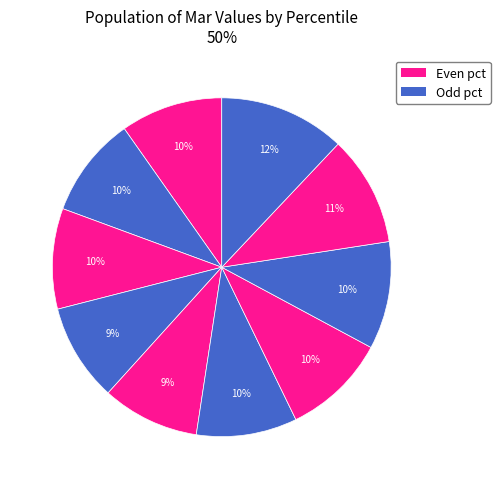

Rank the categories by value from lowest to highest.

pct45, pct35, pct25, pct55, pct15, pct05, pct65, pct75, pct85, pct95